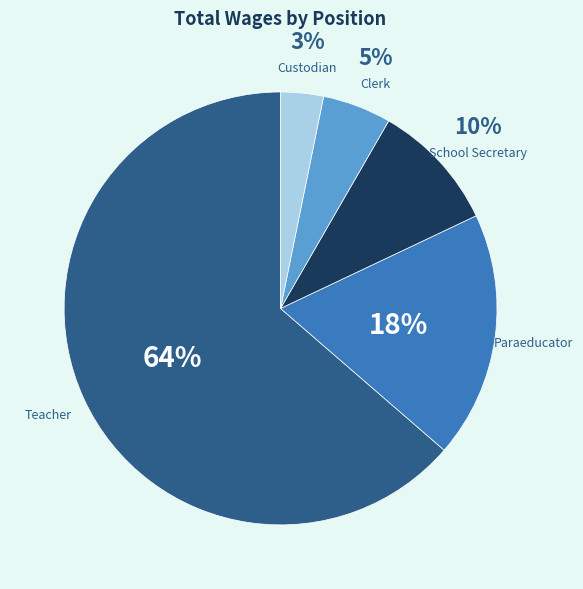

Does any single category account for the majority?

Yes